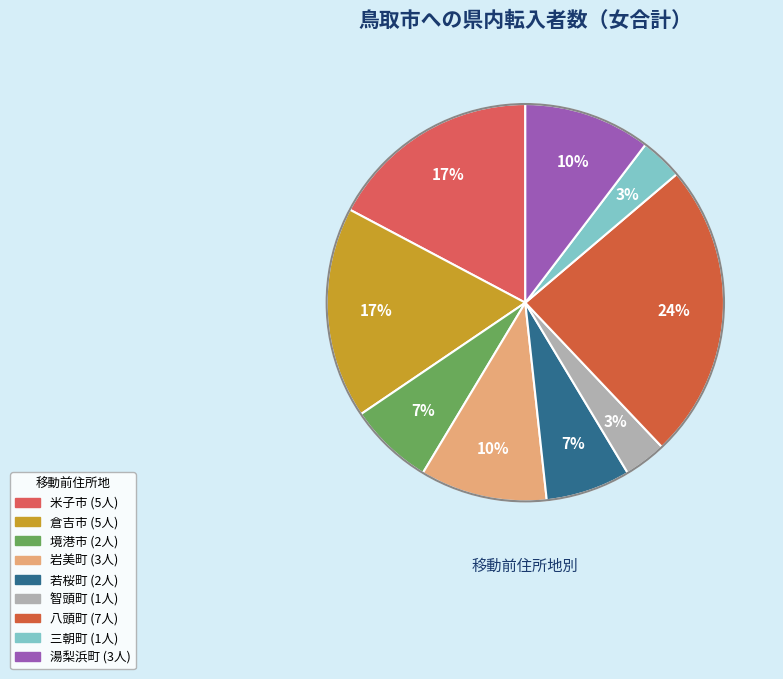

How many segments does this pie chart have?

9